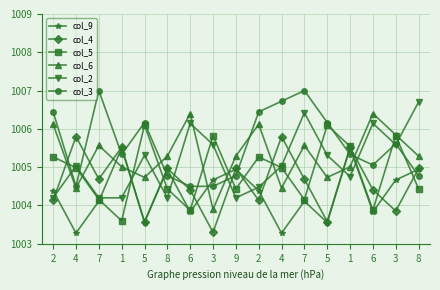

What are all the series names shown in the legend?

col_9, col_4, col_5, col_6, col_2, col_3